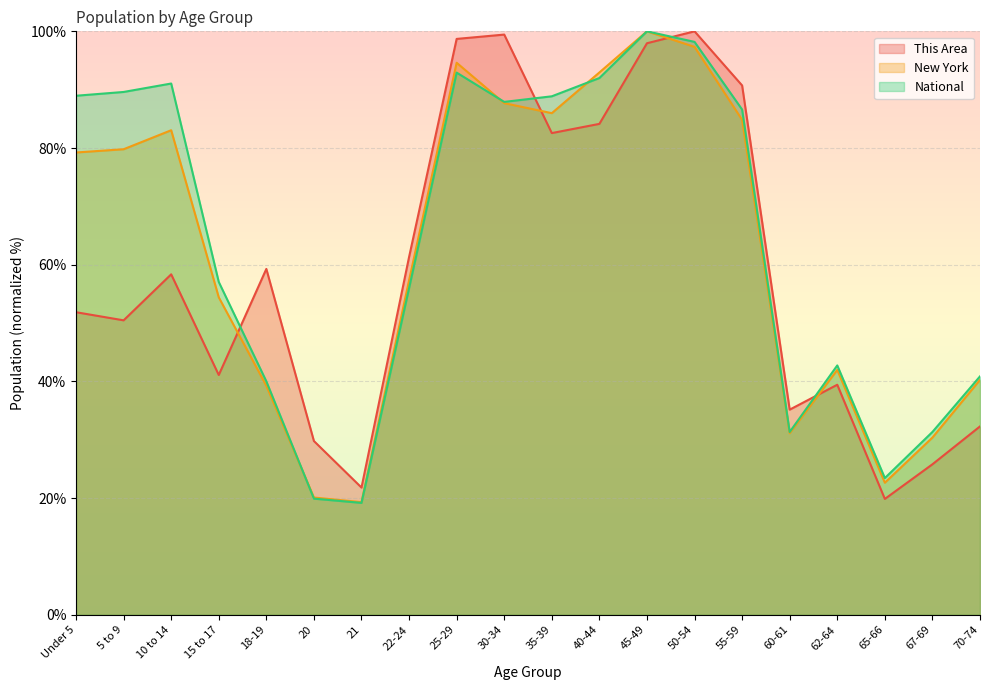

At which label does National first exceed 86?

Under 5